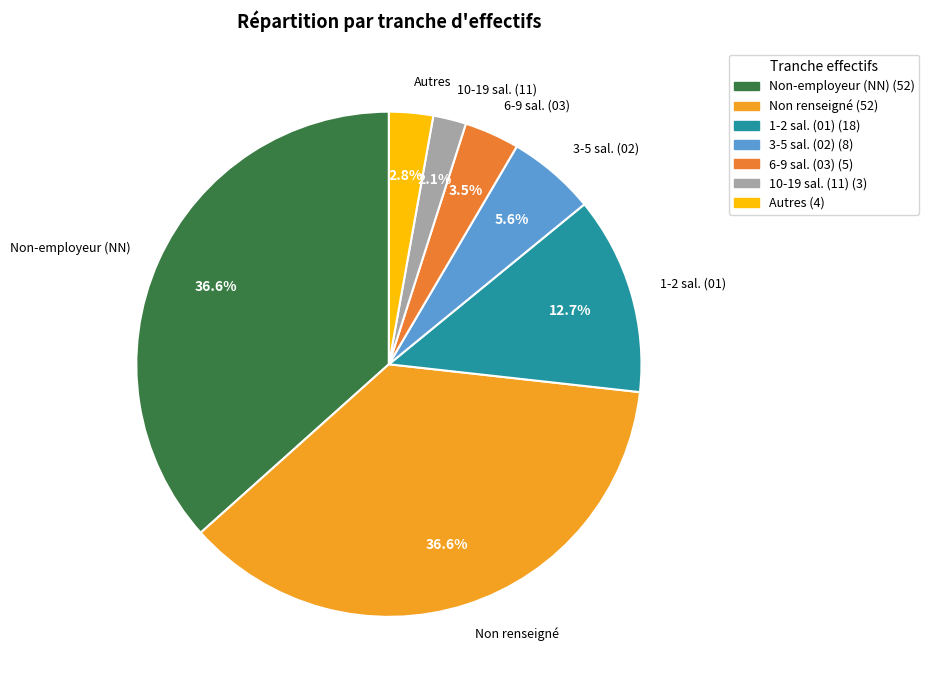

Which has a higher value, 3-5 sal. (02) or Non renseigné?

Non renseigné